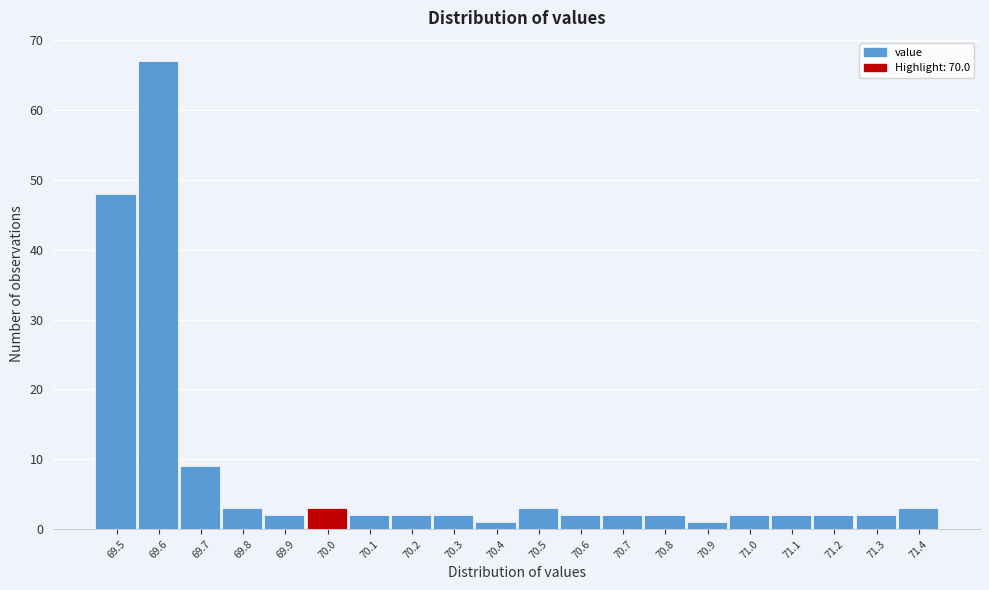

Reading left to right, list all the values displayed in this chart.

48	67	9	3	2	3	2	2	2	1	3	2	2	2	1	2	2	2	2	3